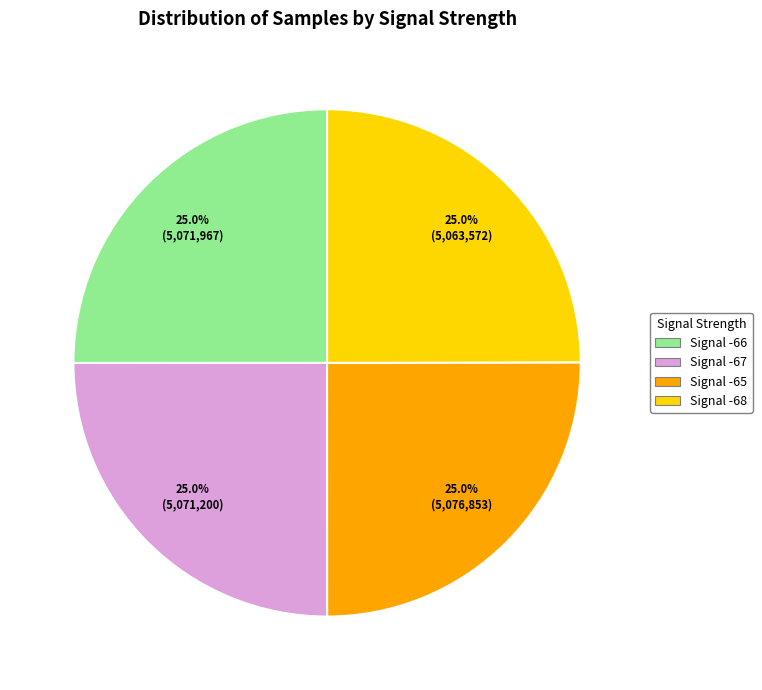

Is there a majority slice in this chart?

No